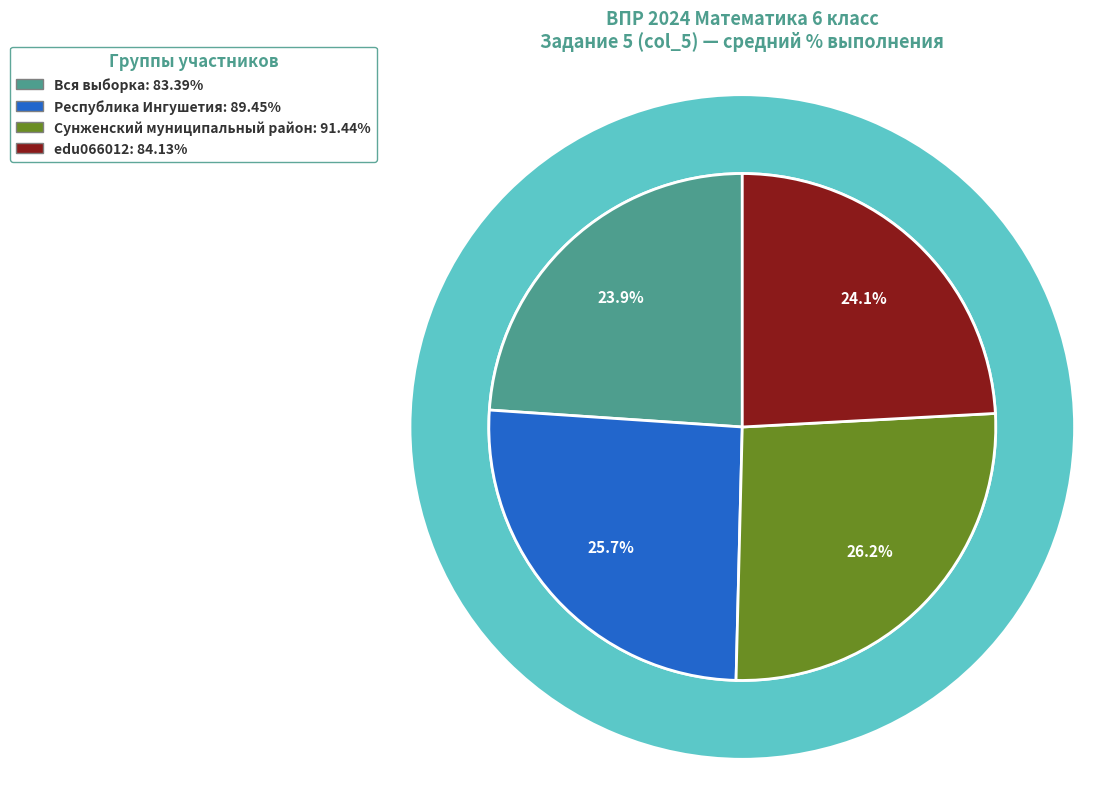

Approximately how many times larger is the value at edu066012 compared to Сунженский муниципальный район?

0.9